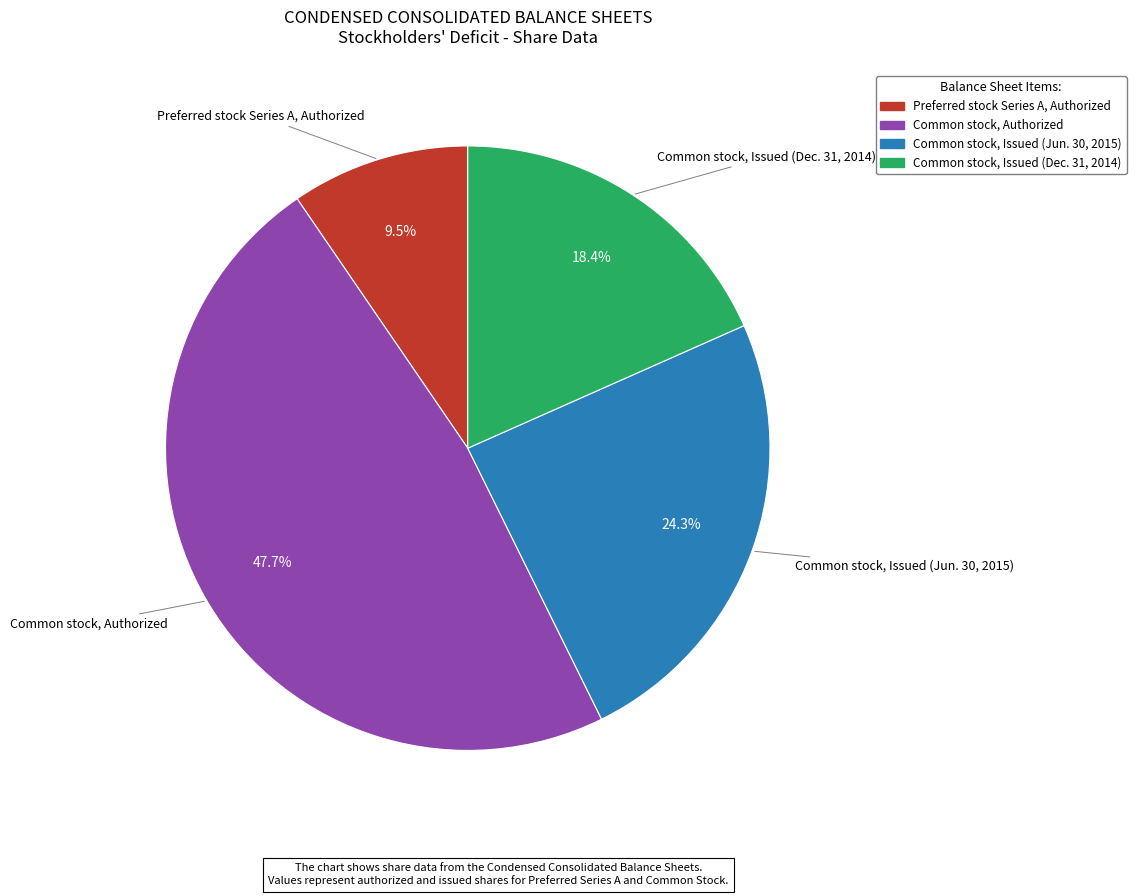

What percentage is the Common stock, Authorized slice, to the nearest percent?

48%